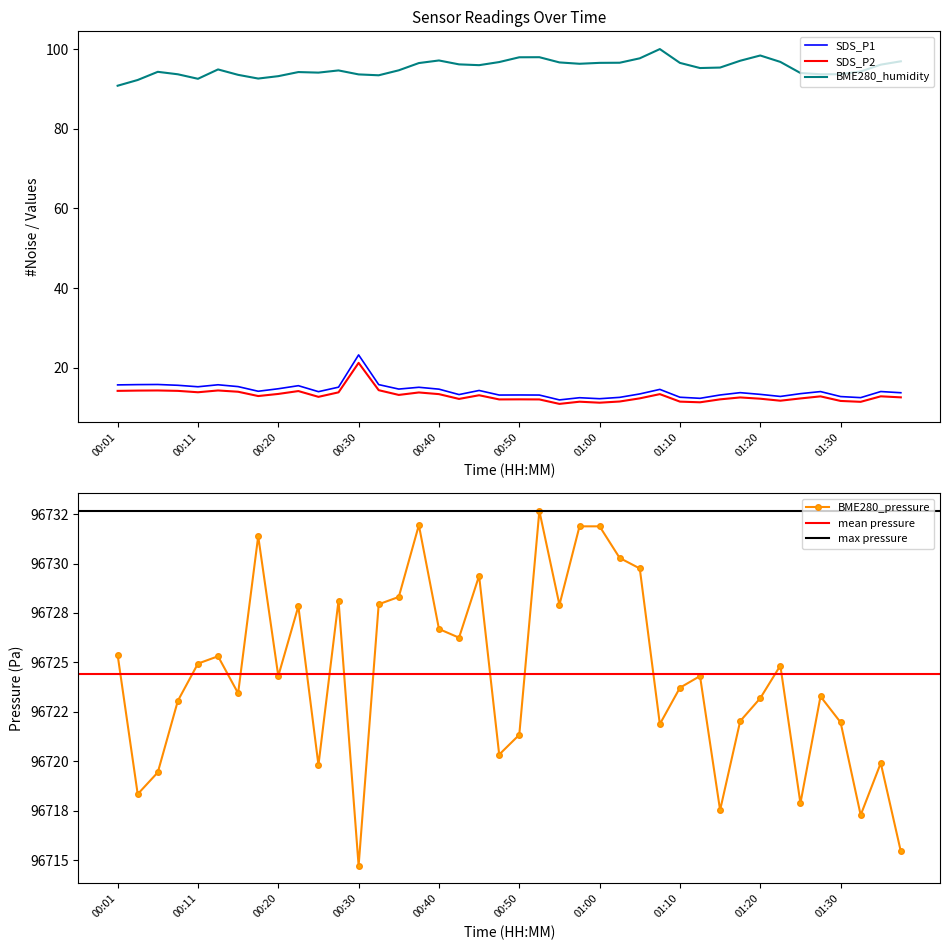

What is the average value of the BME280_humidity series?

95.3